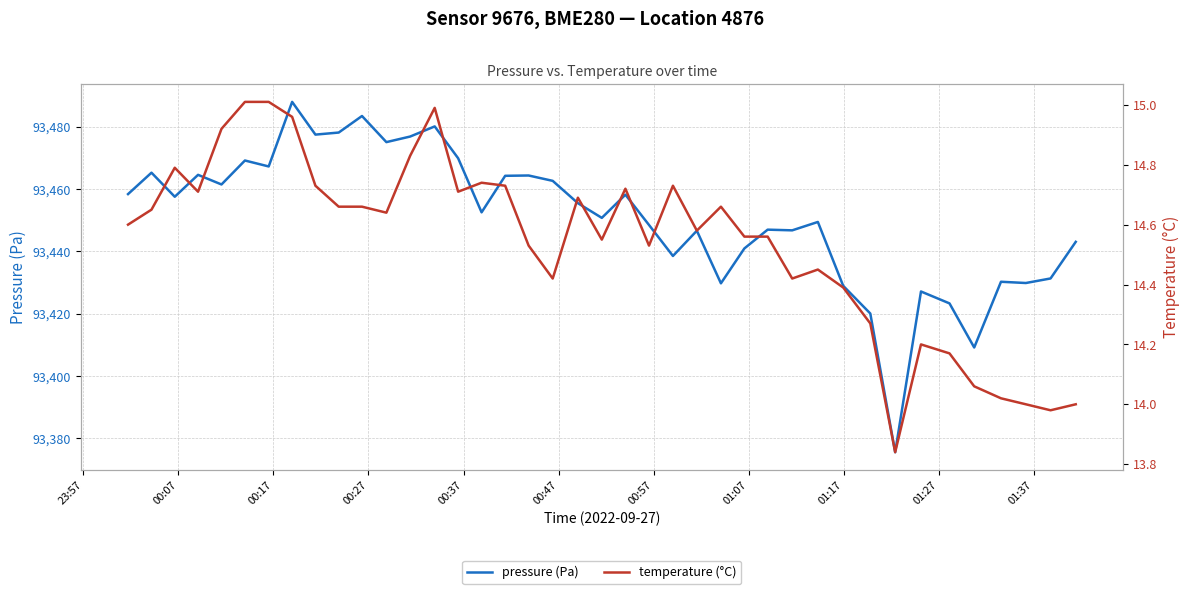

What is the maximum value for pressure (Pa)?

93488.0